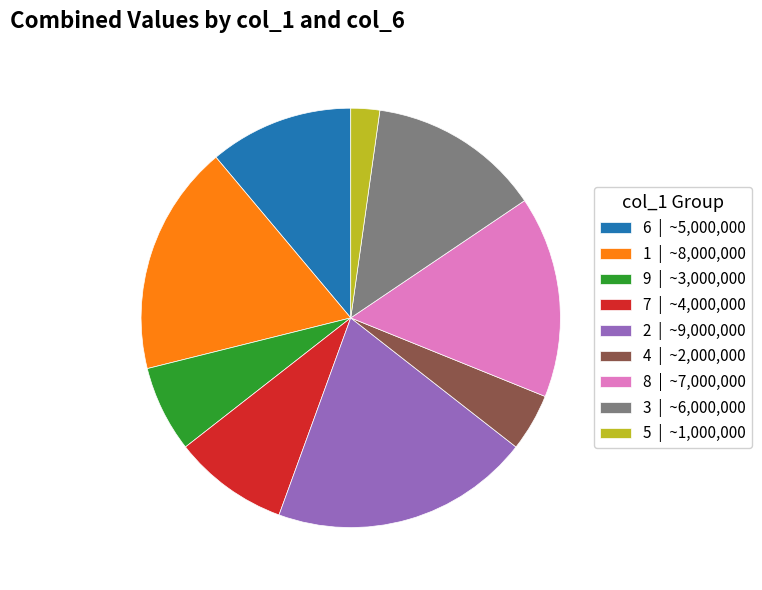

Is it true that 9 | ~3,000,000 is 7% of the pie?

True